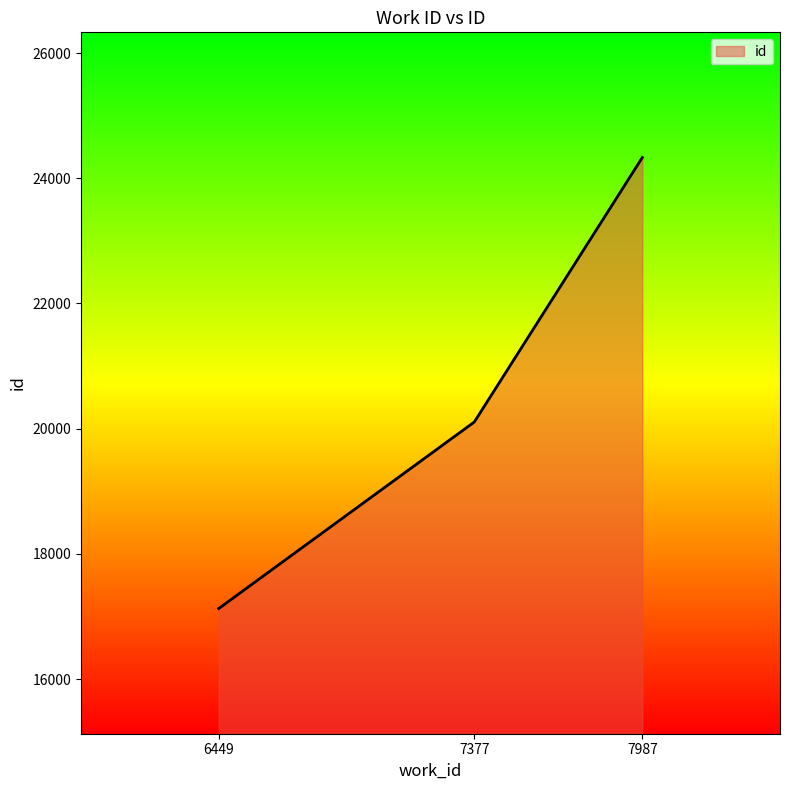

How many distinct data groups are displayed?

1